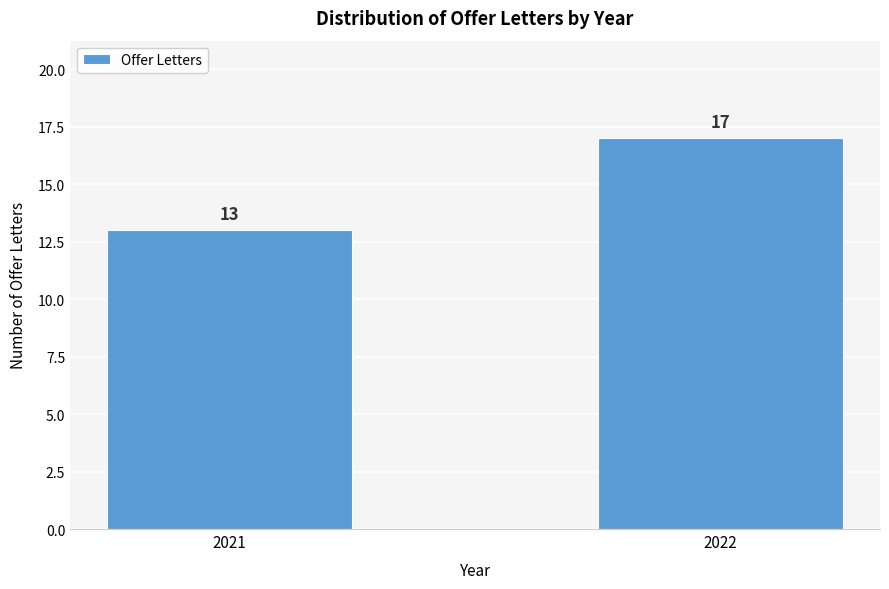

Reading left to right, transcribe all the data shown in this chart.

2021=13	2022=17